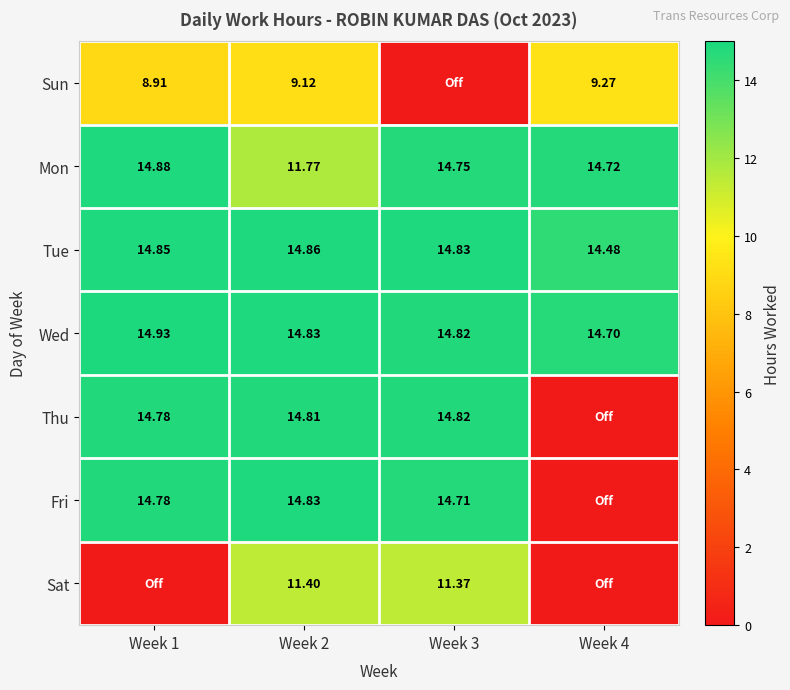

At which label is Wed closest to 14?

Week 4